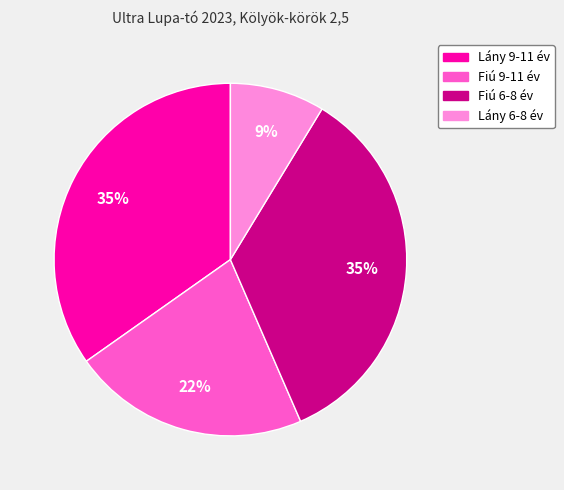

To the nearest percent, what percentage of the pie is Lány 9-11 év?

35%